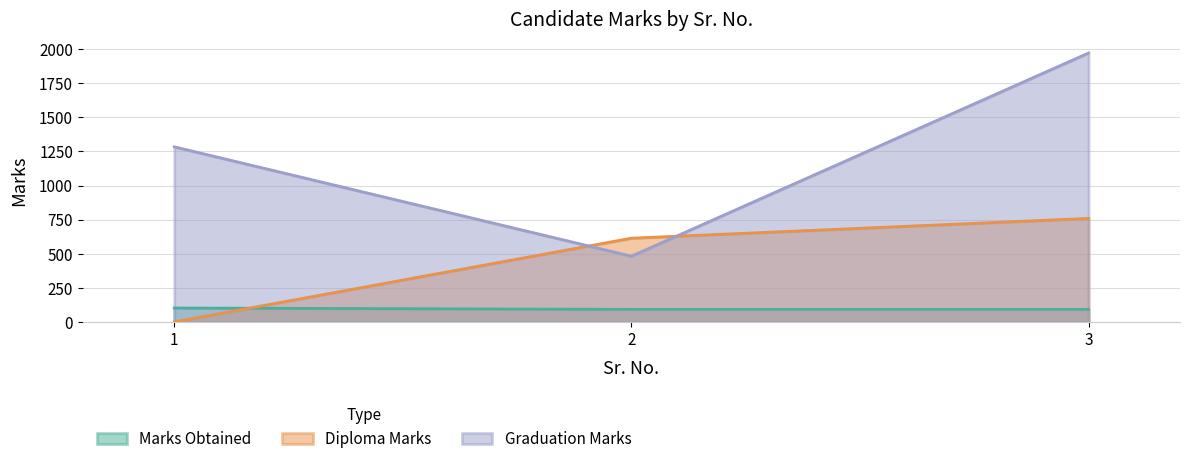

What is the difference between the highest and lowest values at 1?

1284